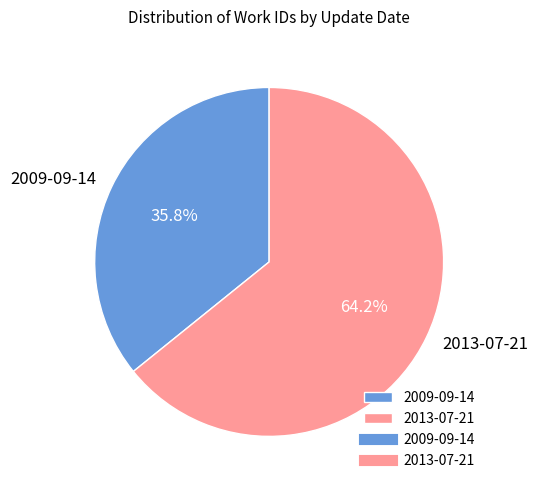

How many slices are in this pie chart?

2